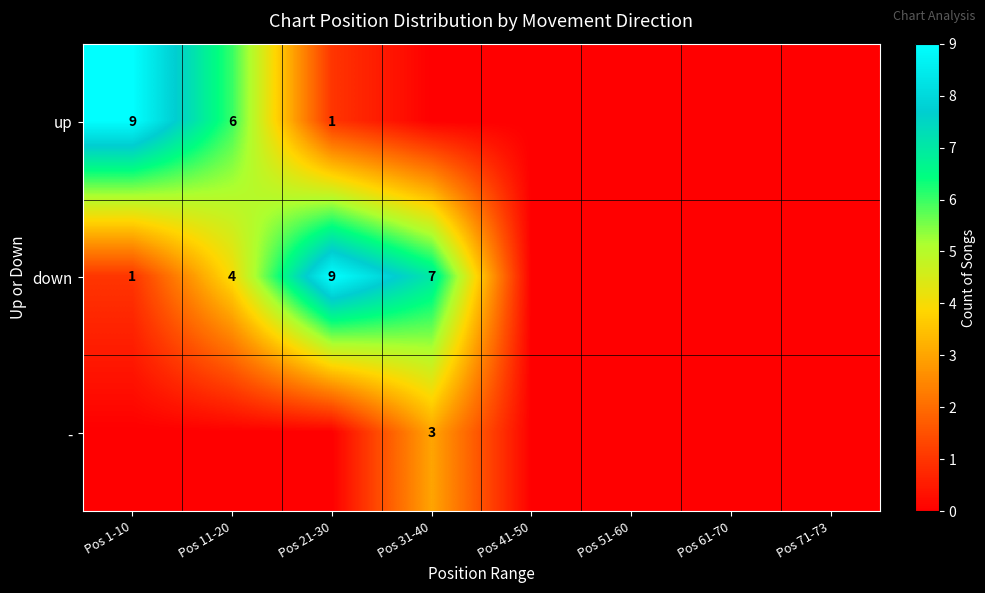

True or false: down has a value of 4 at Pos 11-20.

True